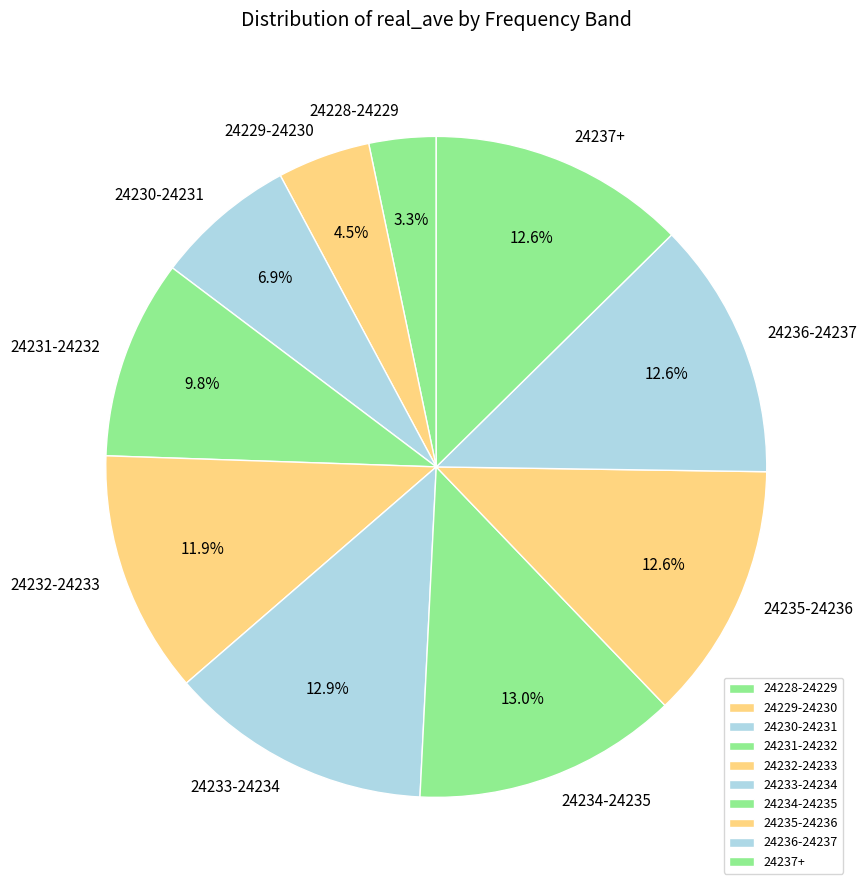

How many segments does this pie chart have?

10